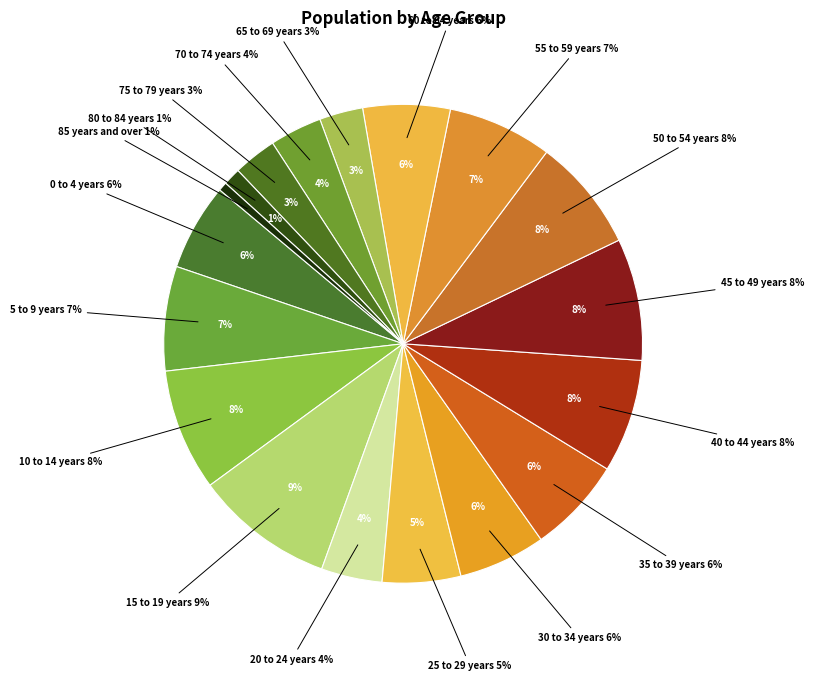

Is the sum of 45 to 49 years and 25 to 29 years greater than half?

No